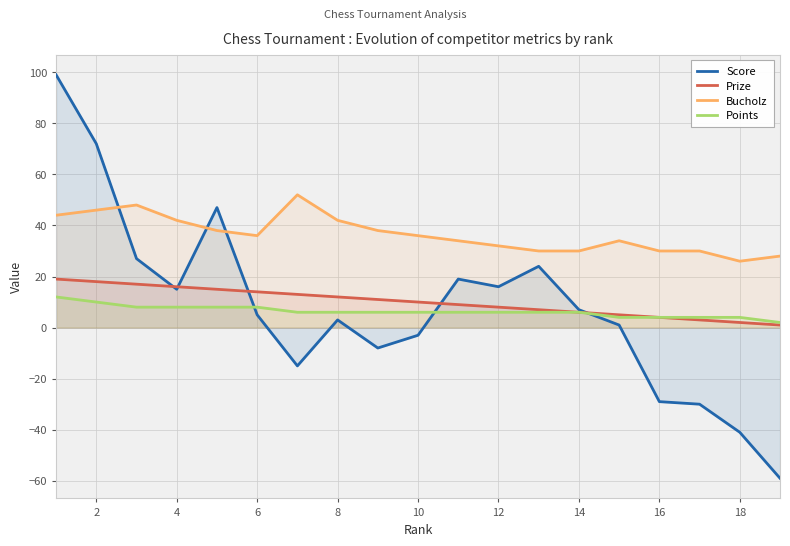

True or false: Bucholz and Prize cross at least once.

False